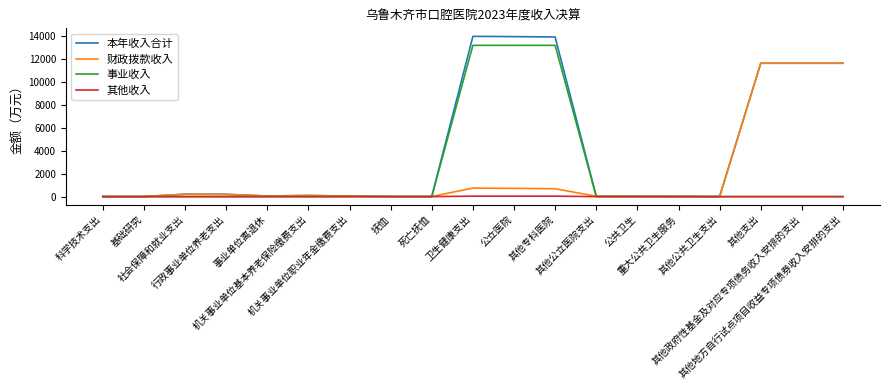

Which series has the largest total across all categories?

本年收入合计